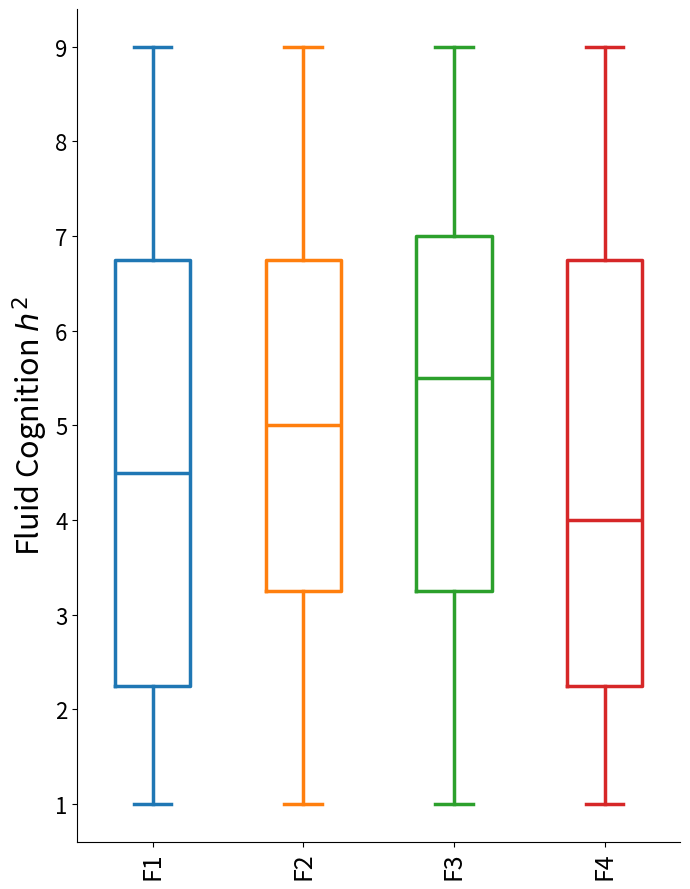

Reading left to right, read every box against the y-axis: the position of its median line, the range the box covers, and the ends of its whiskers. The values are not printed on the chart, so give them approximately, as read against the axis.

F1: median 4.5, box 2.3 to 6.8, whiskers 1.0 to 9.0
F2: median 5.0, box 3.3 to 6.8, whiskers 1.0 to 9.0
F3: median 5.5, box 3.3 to 7.0, whiskers 1.0 to 9.0
F4: median 4.0, box 2.3 to 6.8, whiskers 1.0 to 9.0